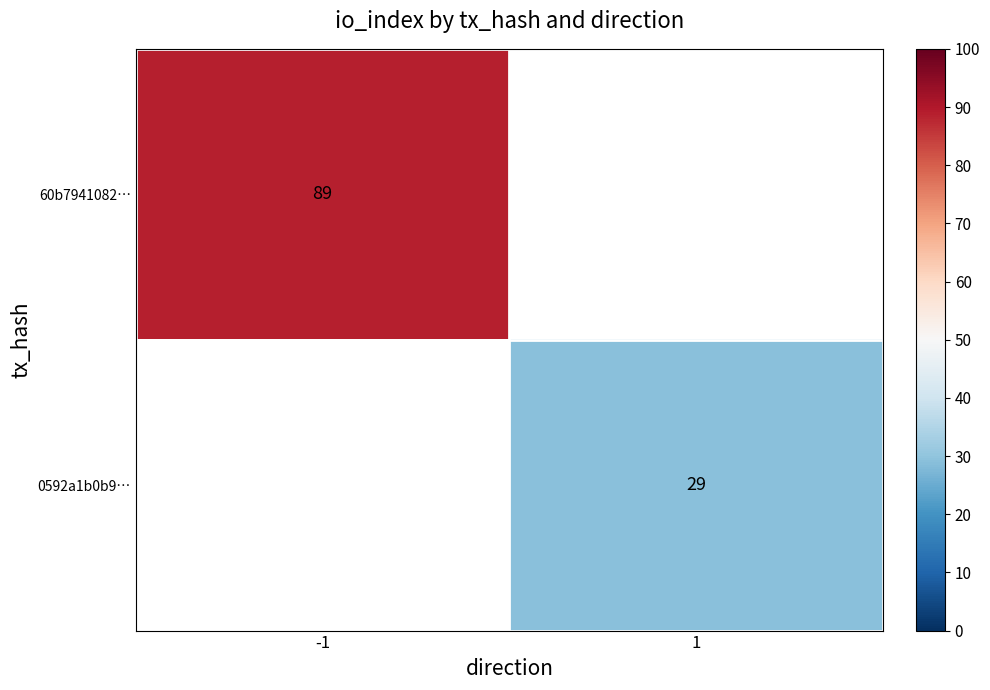

Is it true that 0592a1b0b9… equals 47 at 1?

False